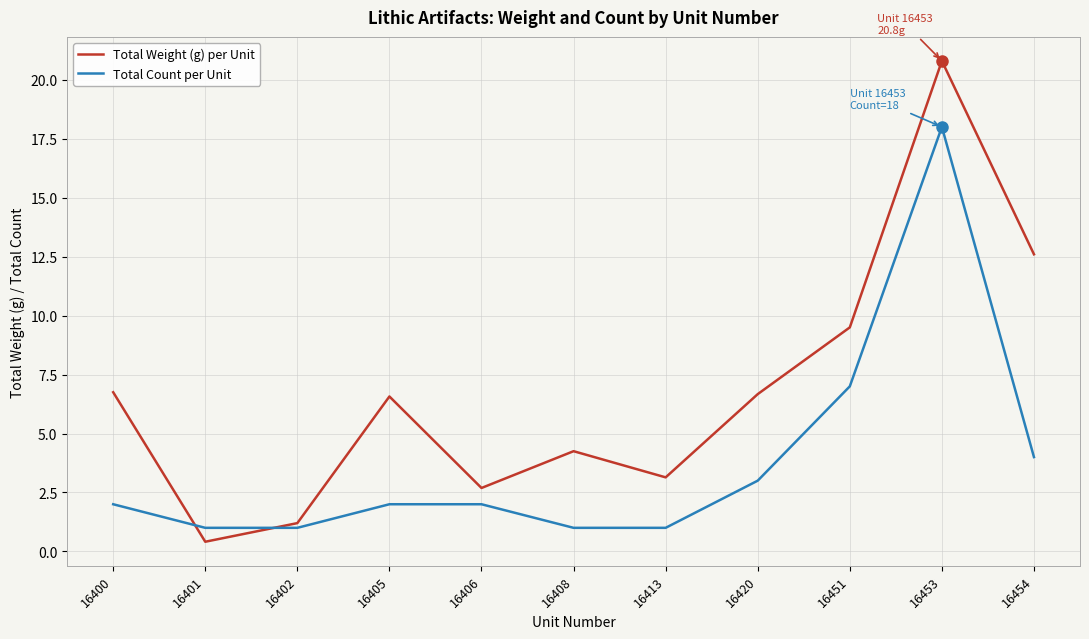

Is this an area chart (filled region under the line)?

No